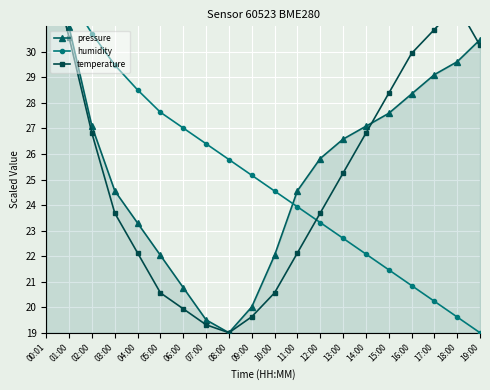

Reading left to right, list all the values displayed in this chart.

pressure: 00:01=34.0	01:00=31.0	02:00=27.1	03:00=24.6	04:00=23.3	05:00=22.0	06:00=20.8	07:00=19.5	08:00=19.0	09:00=20.0	10:00=22.0	11:00=24.6	12:00=25.8	13:00=26.6	14:00=27.1	15:00=27.6	16:00=28.3	17:00=29.1	18:00=29.6	19:00=30.5
humidity: 00:01=34.0	01:00=32.1	02:00=30.7	03:00=29.5	04:00=28.5	05:00=27.6	06:00=27.0	07:00=26.4	08:00=25.8	09:00=25.2	10:00=24.6	11:00=23.9	12:00=23.3	13:00=22.7	14:00=22.1	15:00=21.5	16:00=20.9	17:00=20.2	18:00=19.6	19:00=19.0
temperature: 00:01=34.0	01:00=30.6	02:00=26.8	03:00=23.7	04:00=22.1	05:00=20.6	06:00=19.9	07:00=19.3	08:00=19.0	09:00=19.6	10:00=20.6	11:00=22.1	12:00=23.7	13:00=25.2	14:00=26.8	15:00=28.4	16:00=29.9	17:00=30.9	18:00=31.8	19:00=30.3